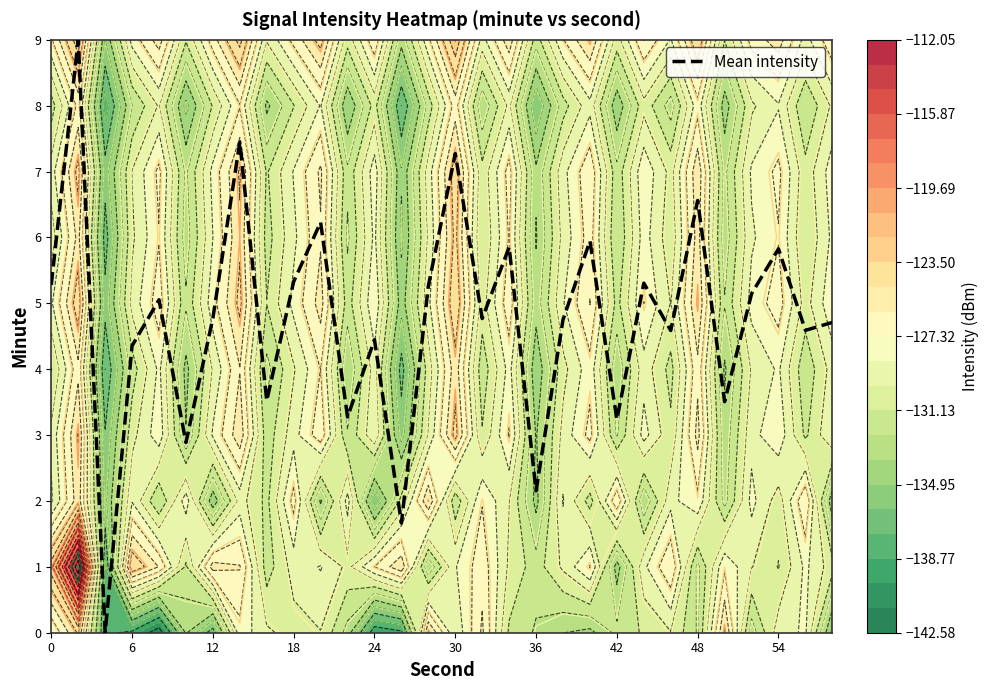

The value at 25 is 3.5. True or false?

True